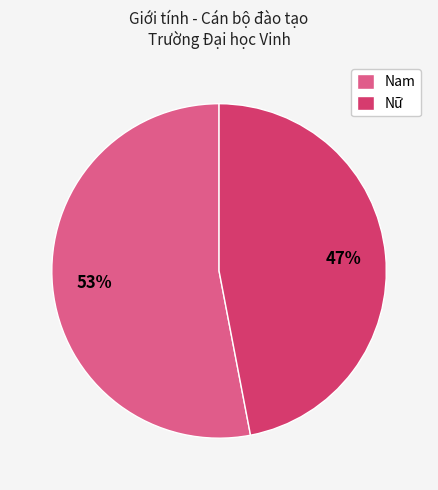

What is the majority slice?

Nam